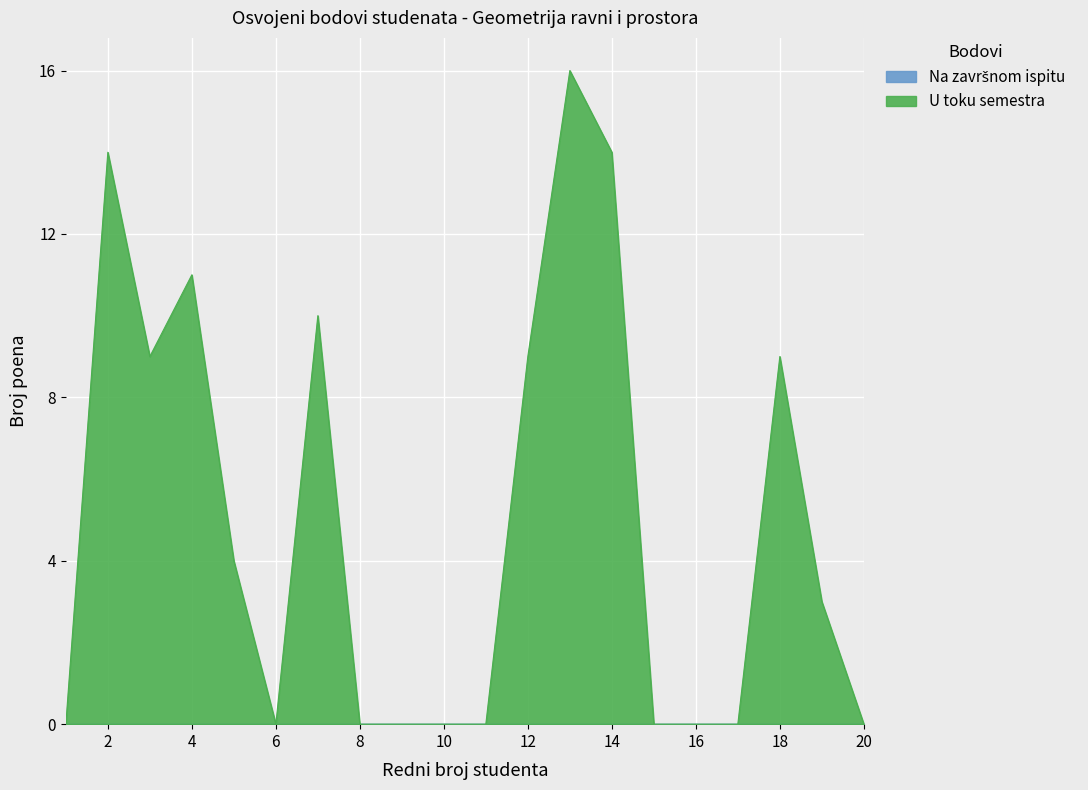

How many values are above zero?

10